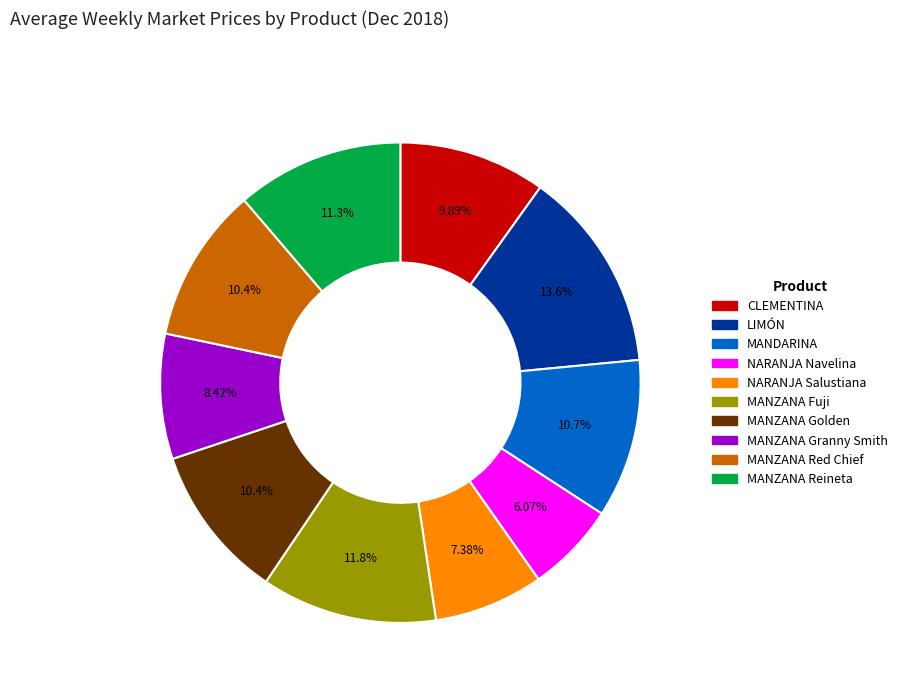

Count the number of slices in the pie.

10